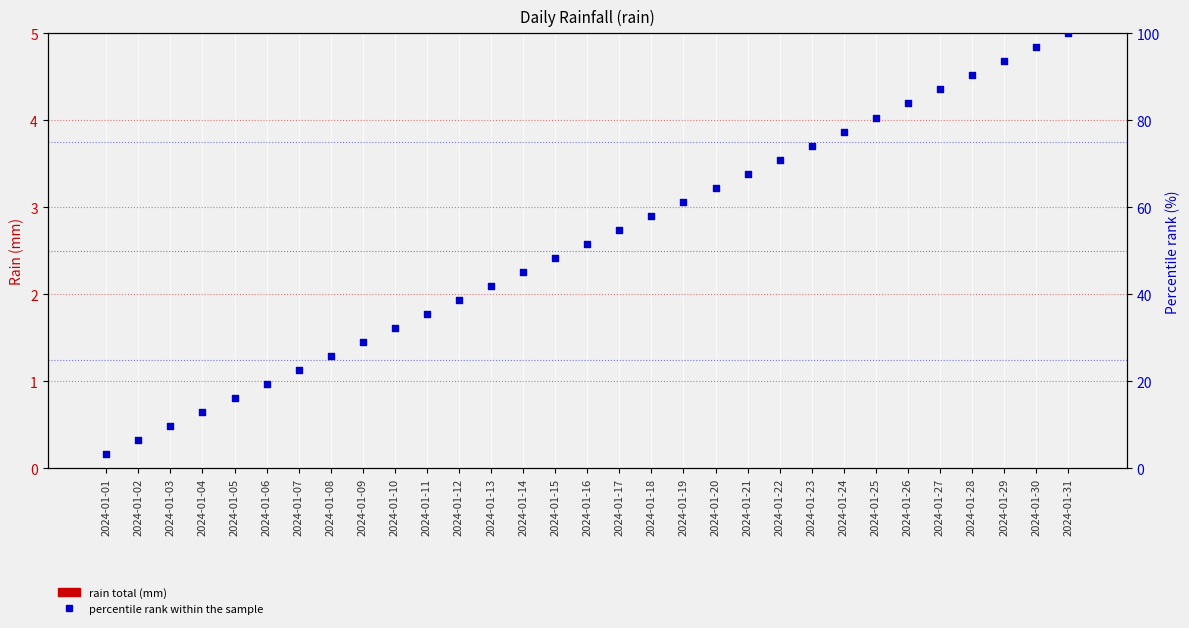

Which series has the largest total across all categories?

percentile rank within the sample